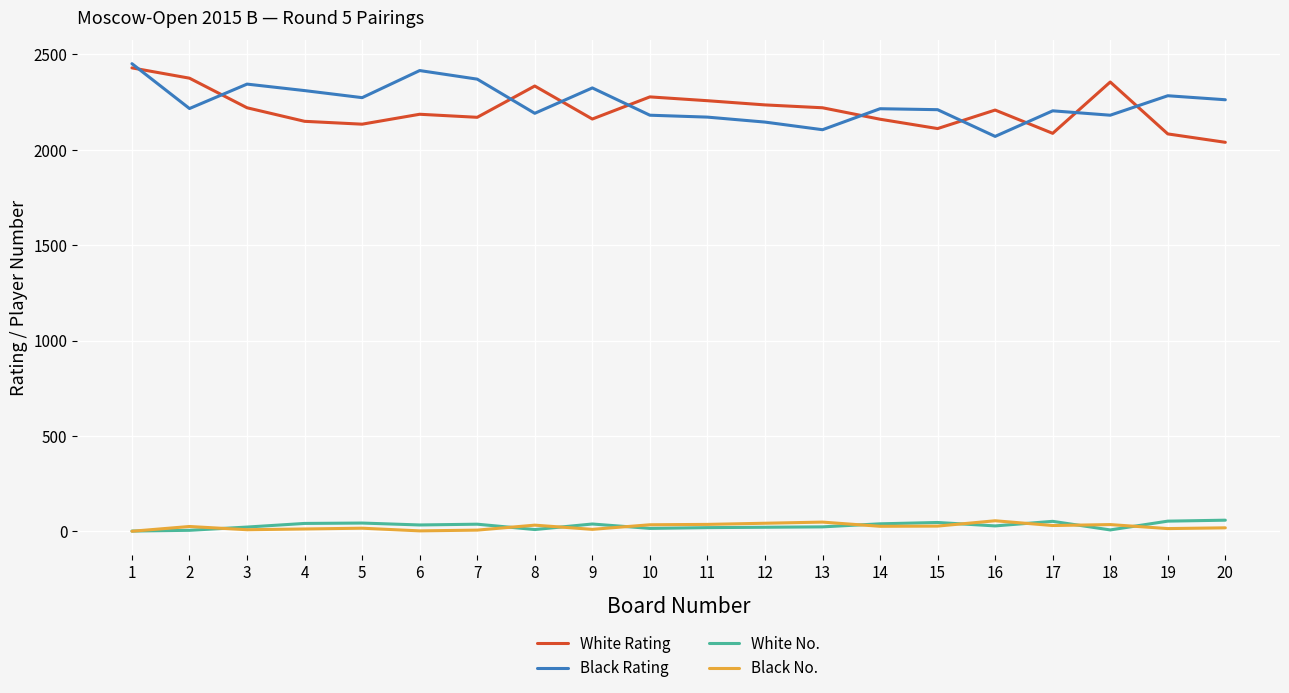

What is the difference between the highest and lowest values at 3?

2335